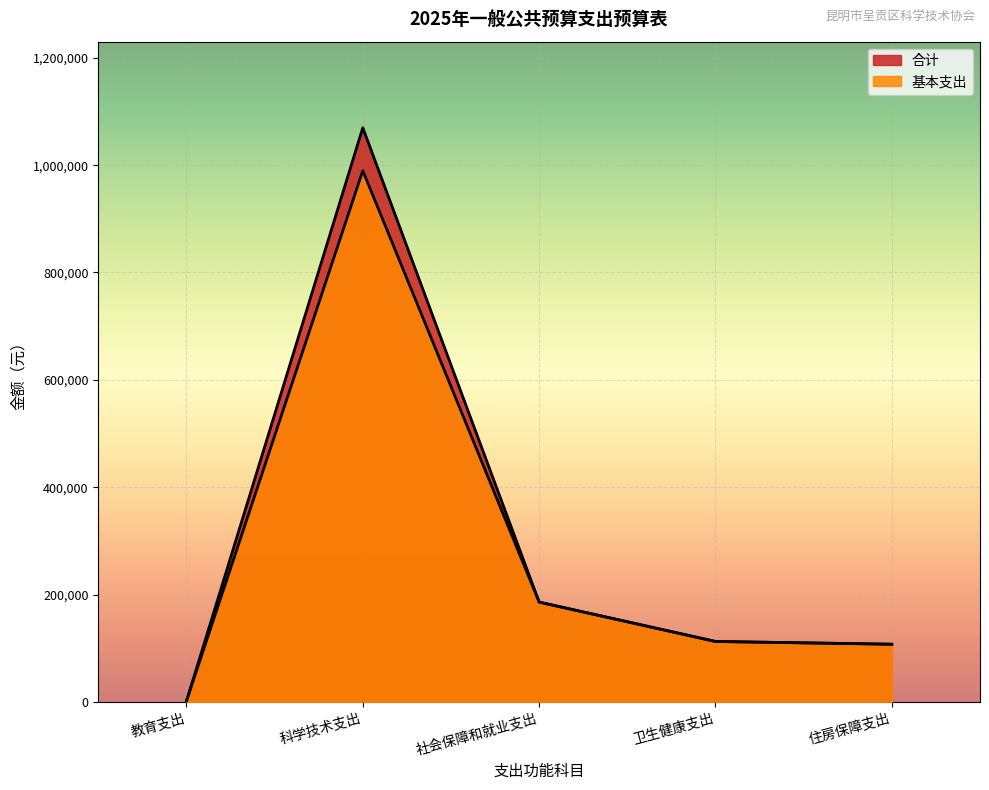

Which series has the largest range (max minus min)?

合计